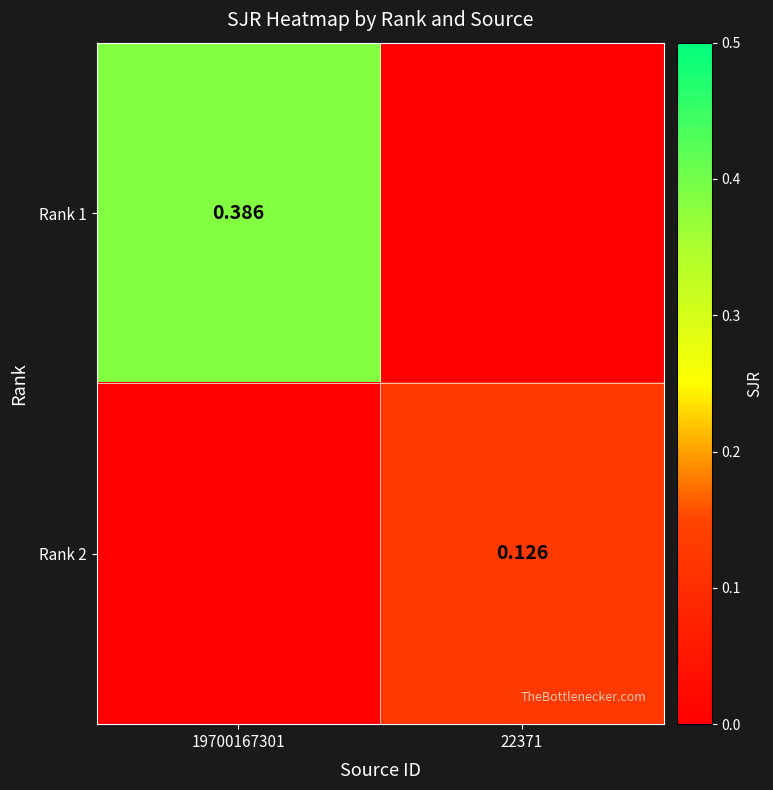

The Rank 1 series shows 0.4 at 19700167301. True or false?

True